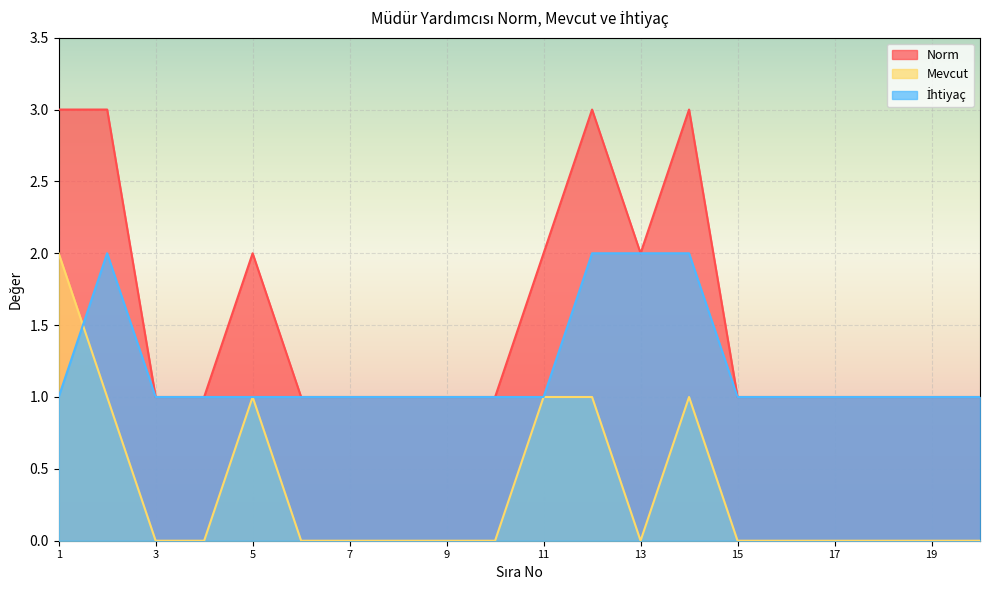

Rank the series at 17 from lowest to highest value.

Mevcut, Norm, İhtiyaç